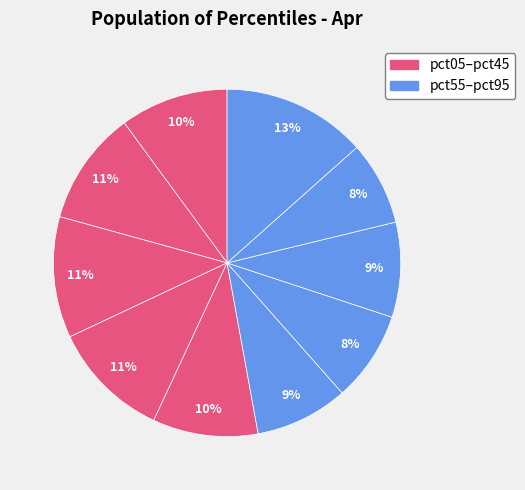

Is there a majority slice in this chart?

No